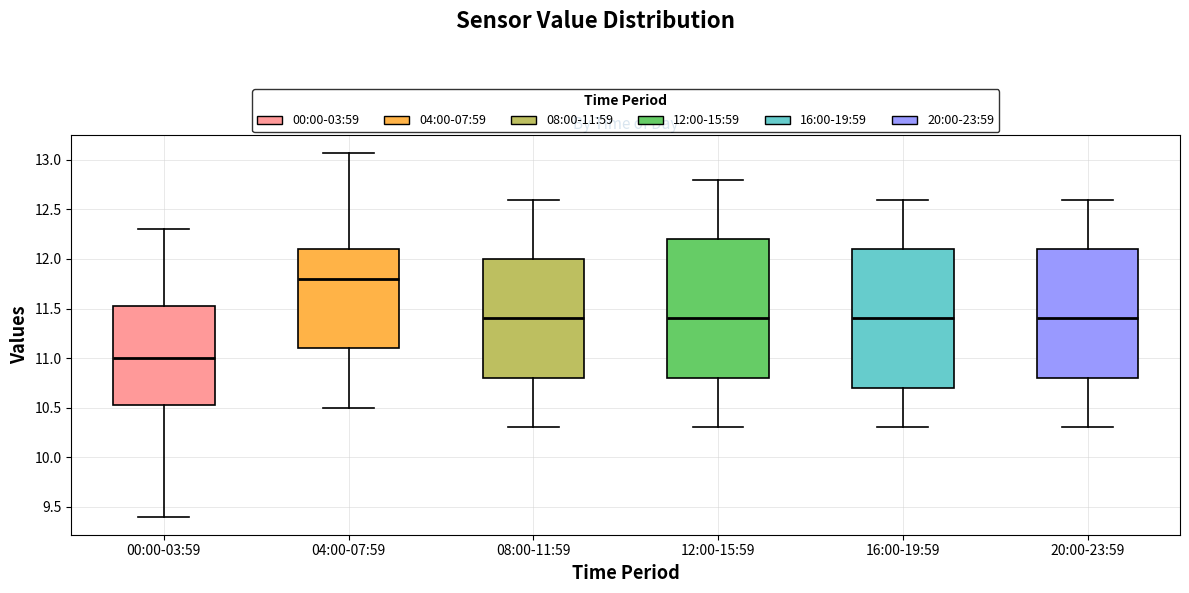

Reading left to right, transcribe this box plot: for each box, give where its median line is, the range the box spans, and where its two whiskers end, as read against the y-axis. The values are not printed on the chart, so give them approximately, as read against the axis.

00:00-03:59: median 11.00, box 10.55 to 11.55, whiskers 9.40 to 12.30
04:00-07:59: median 11.80, box 11.10 to 12.10, whiskers 10.50 to 13.05
08:00-11:59: median 11.40, box 10.80 to 12.00, whiskers 10.30 to 12.60
12:00-15:59: median 11.40, box 10.80 to 12.20, whiskers 10.30 to 12.80
16:00-19:59: median 11.40, box 10.70 to 12.10, whiskers 10.30 to 12.60
20:00-23:59: median 11.40, box 10.80 to 12.10, whiskers 10.30 to 12.60